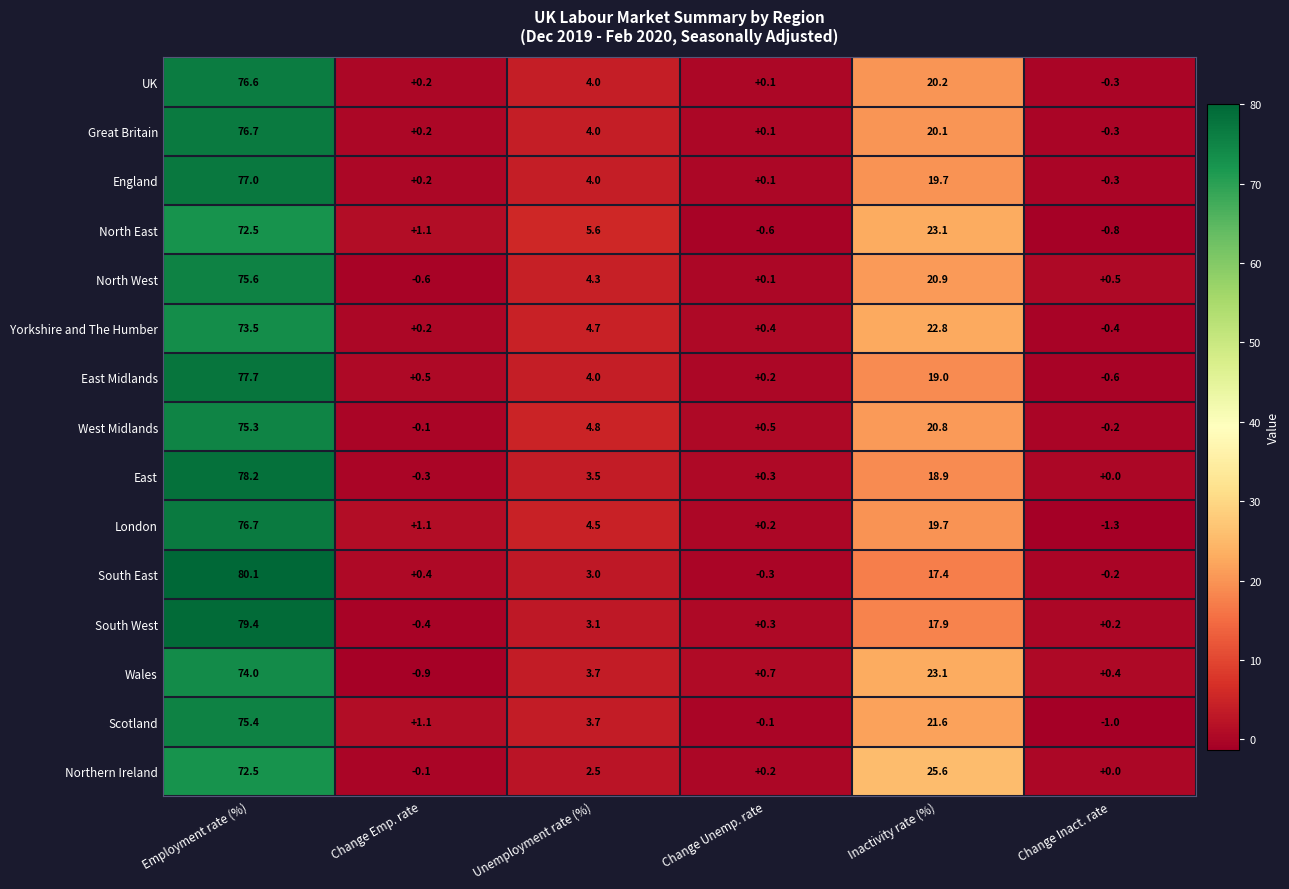

Which category has the lowest value in the Scotland series?

Change Inact. rate